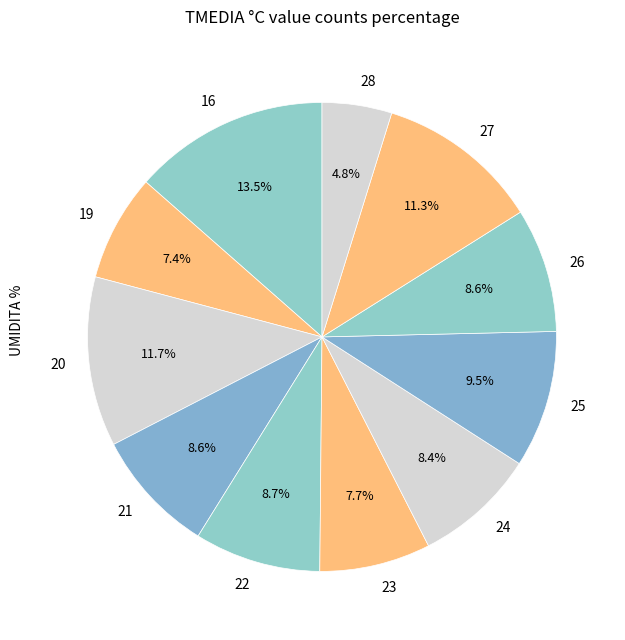

What percentage is the 20 slice, to the nearest percent?

12%